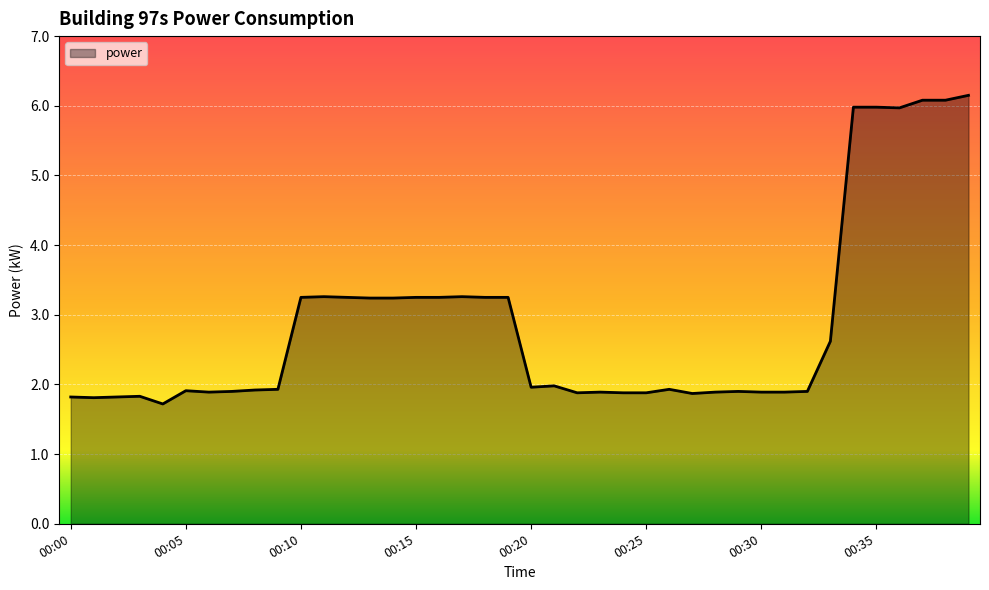

What is the difference between the maximum and minimum values?

4.4